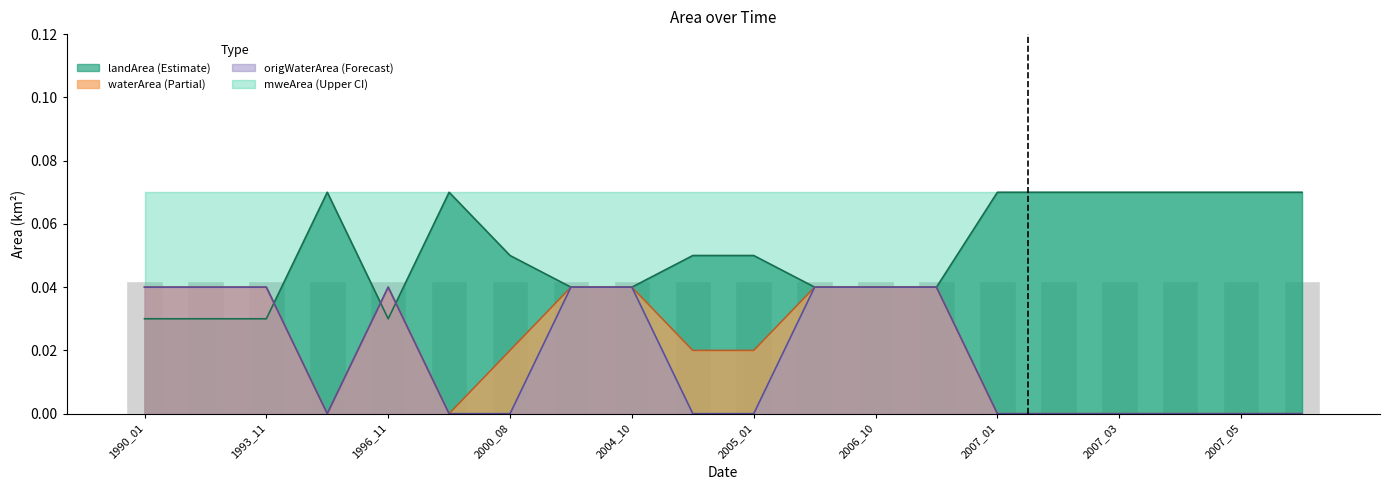

How many bars are there in total?

60